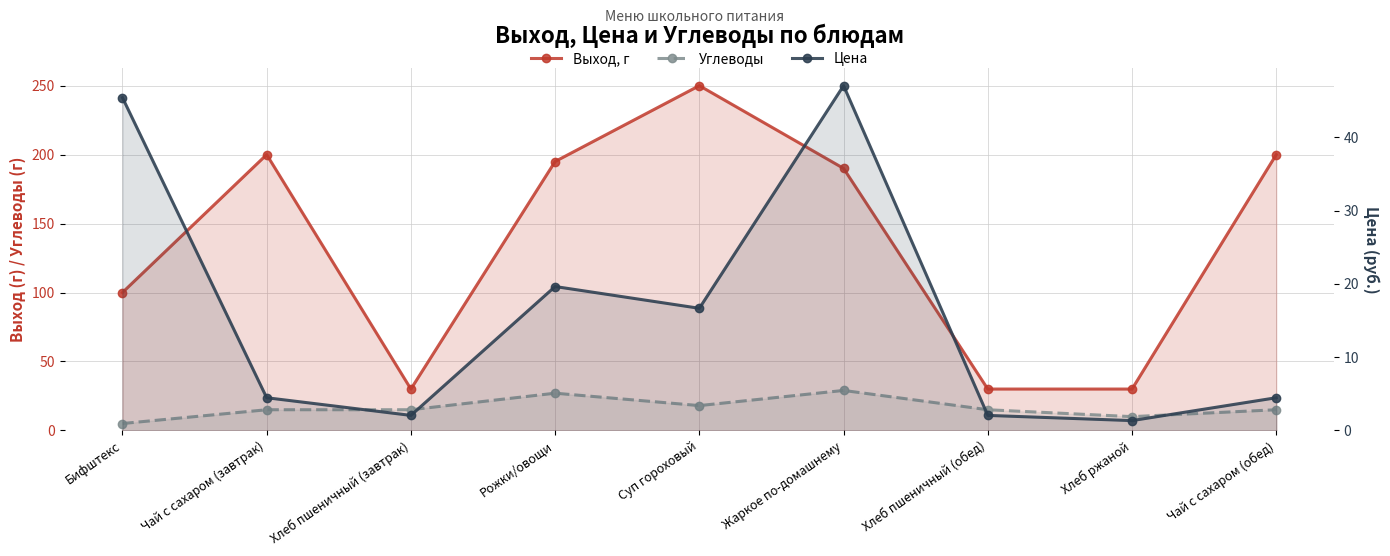

The Цена series shows 25.3 at Бифштекс. True or false?

False